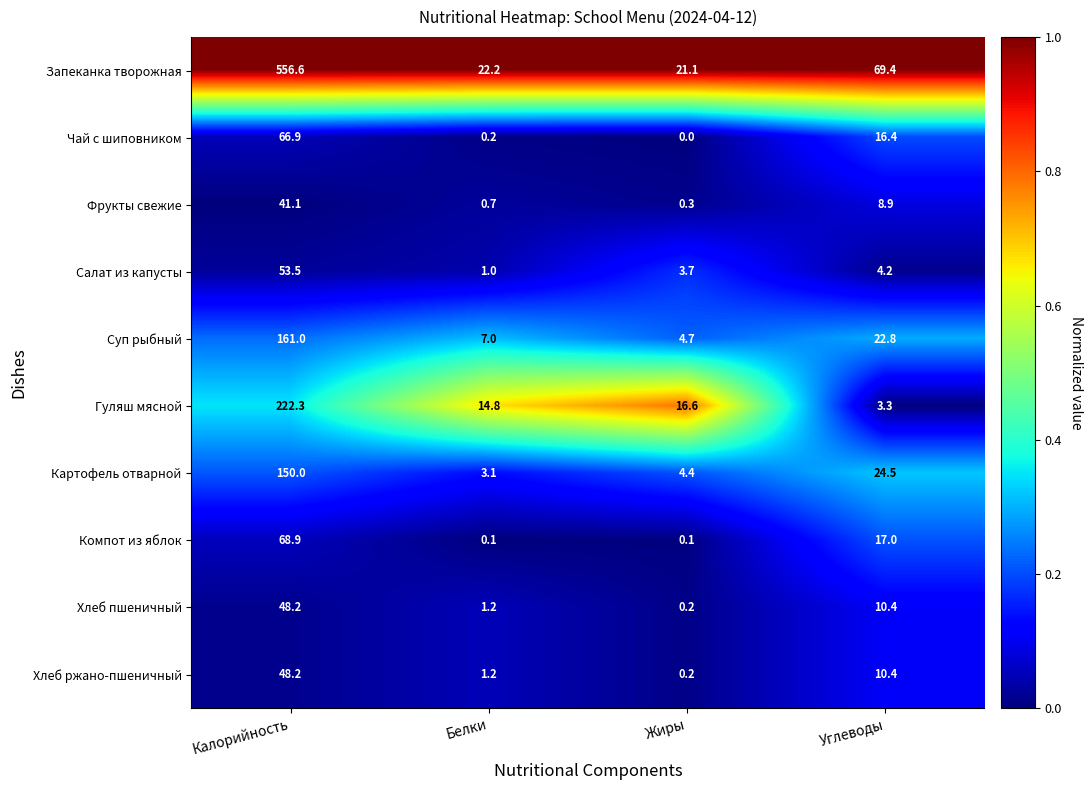

What is the sum of all Хлеб пшеничный values?

60.0